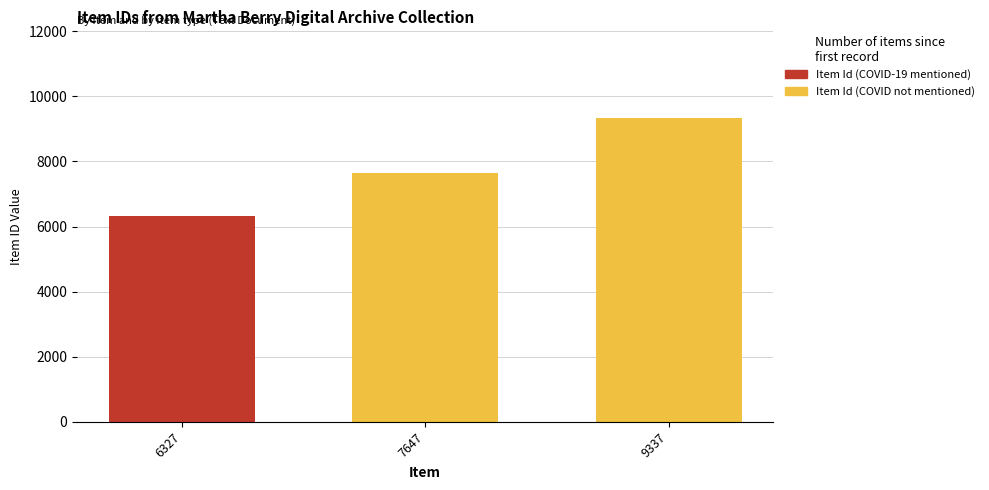

The value of Item Id (COVID-19 mentioned) at 9337 is 0. True or false?

True